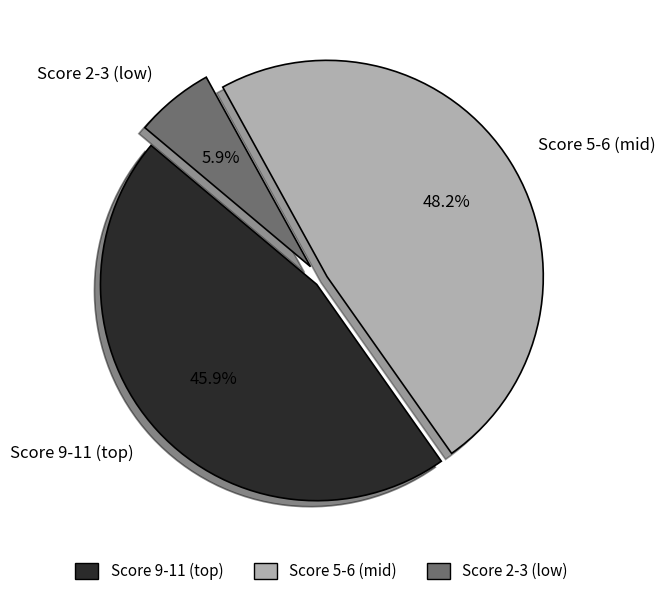

Count the number of slices in the pie.

3